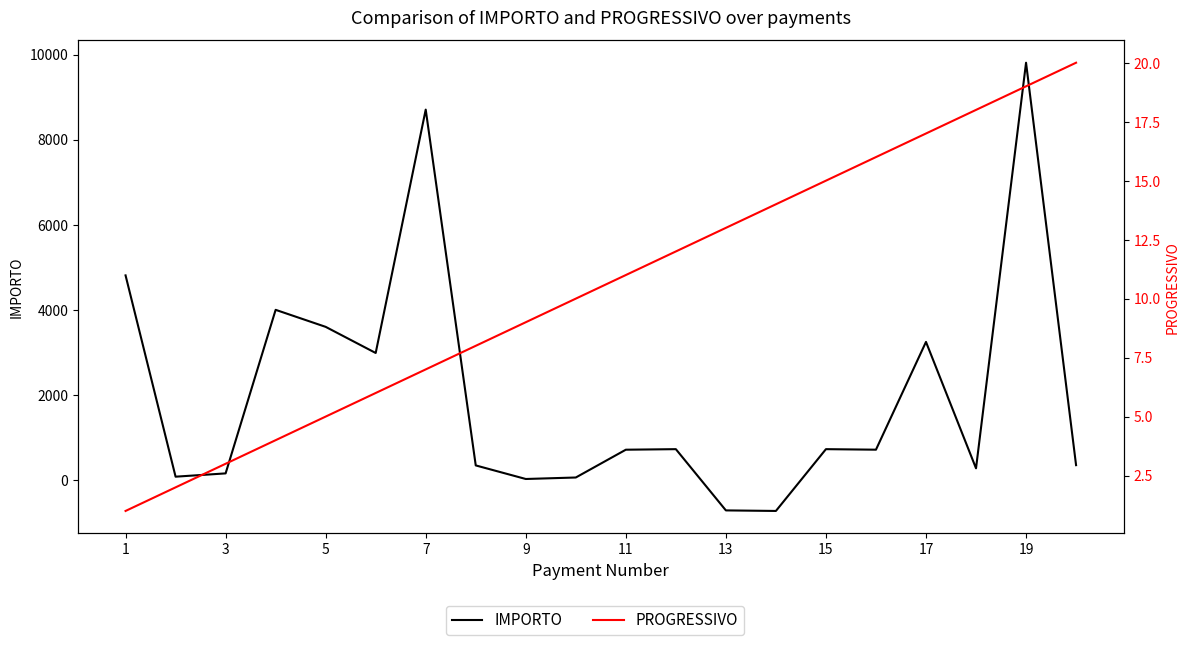

What is the sum of all IMPORTO values?

39884.5